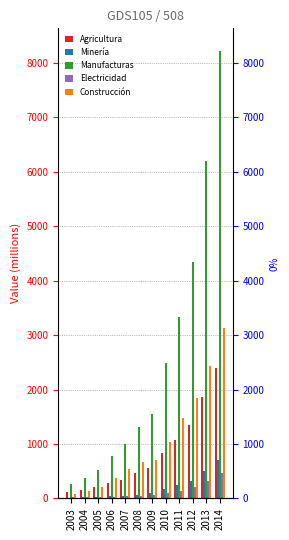

What is the maximum value for Manufacturas?

8225.3